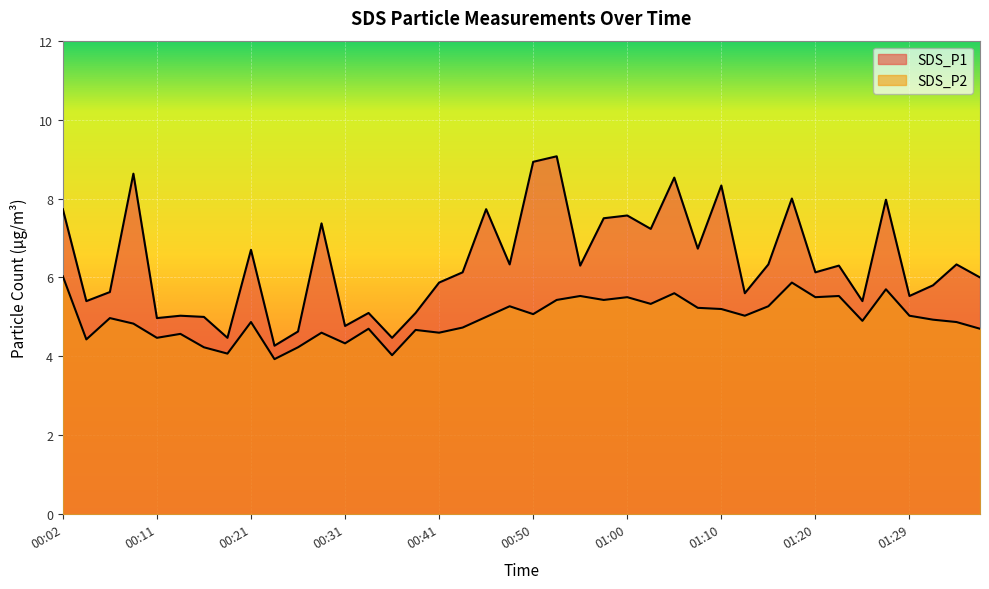

What is the sum of the SDS_P1 values at 01:05 and 01:00?

16.1